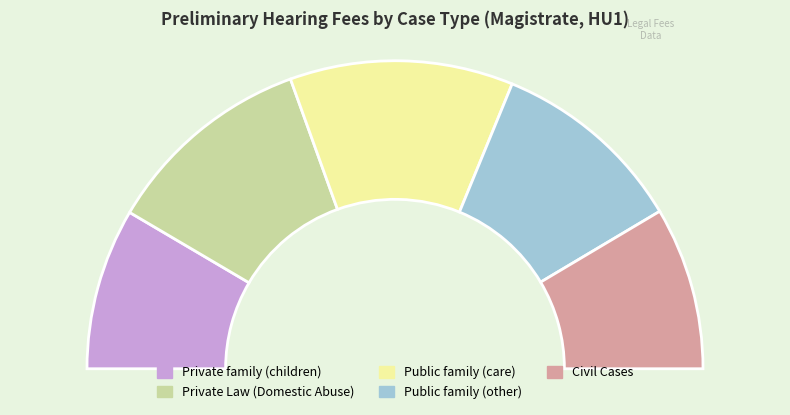

How many slices are in this pie chart?

5